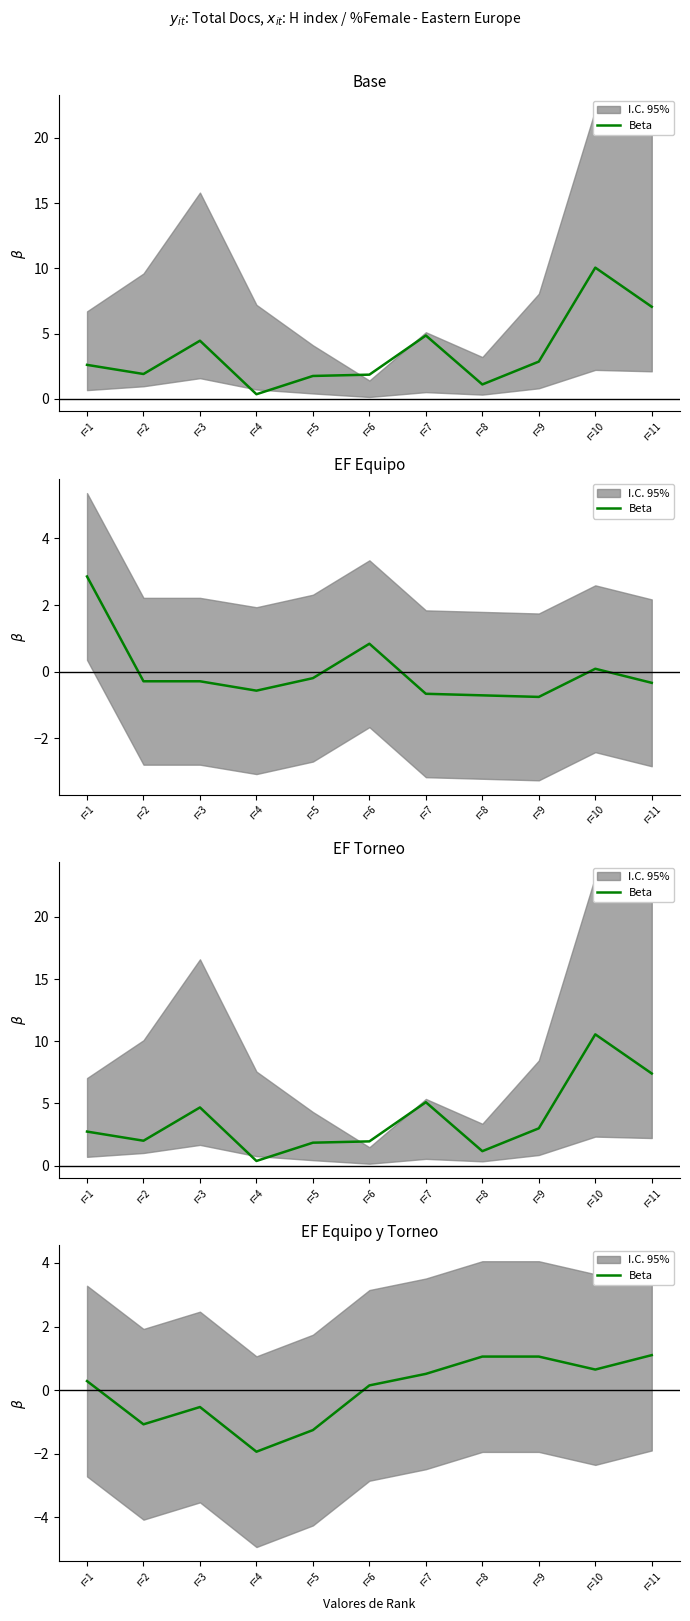

What is the value of the 9th point from the left?

1.1